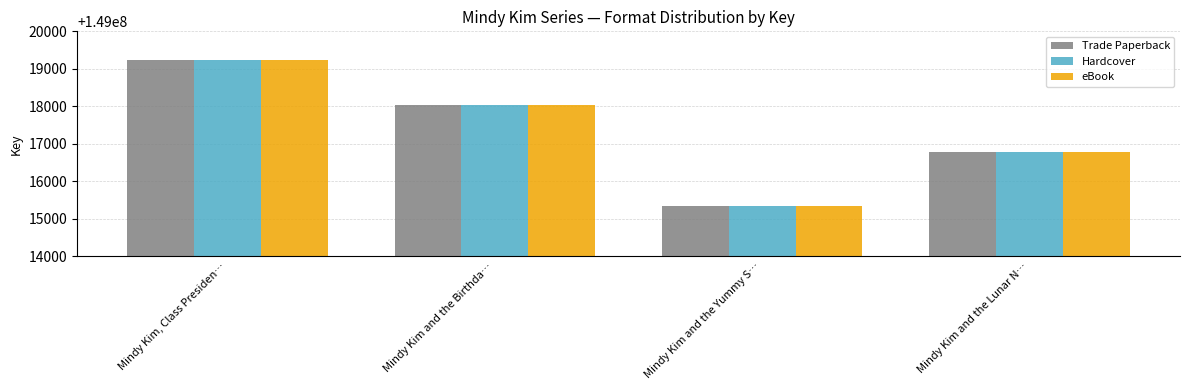

What is the label of the 2nd bar from the left?

Mindy Kim and the Birthda…